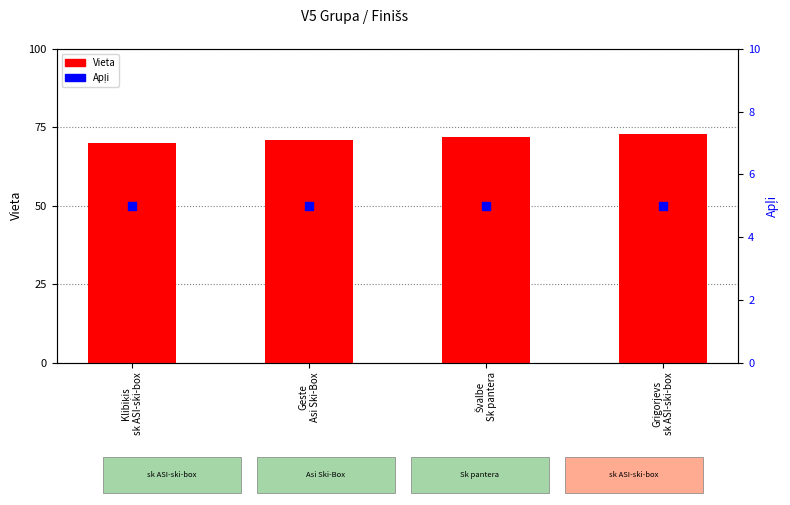

Is the value of Vieta at Geste
Asi Ski-Box greater than the value of Apļi at Grigorjevs
sk ASI-ski-box?

Yes